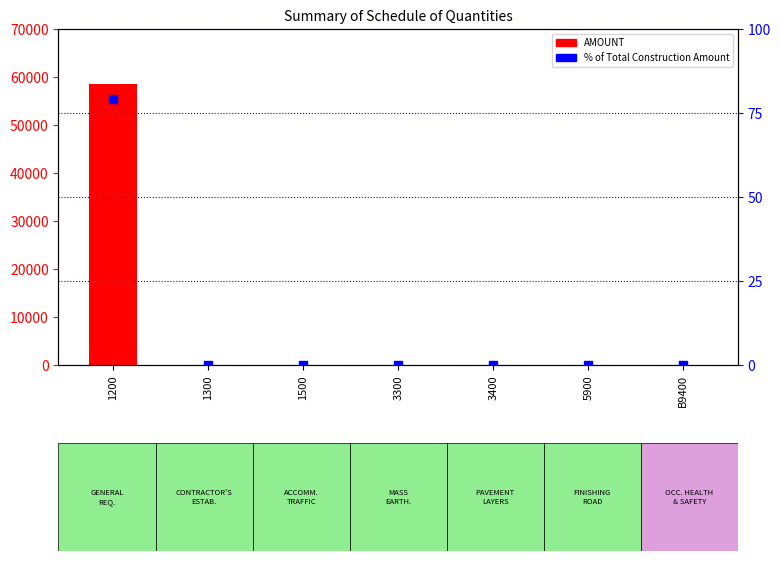

What are all the series names shown in the legend?

AMOUNT, % of Total Construction Amount